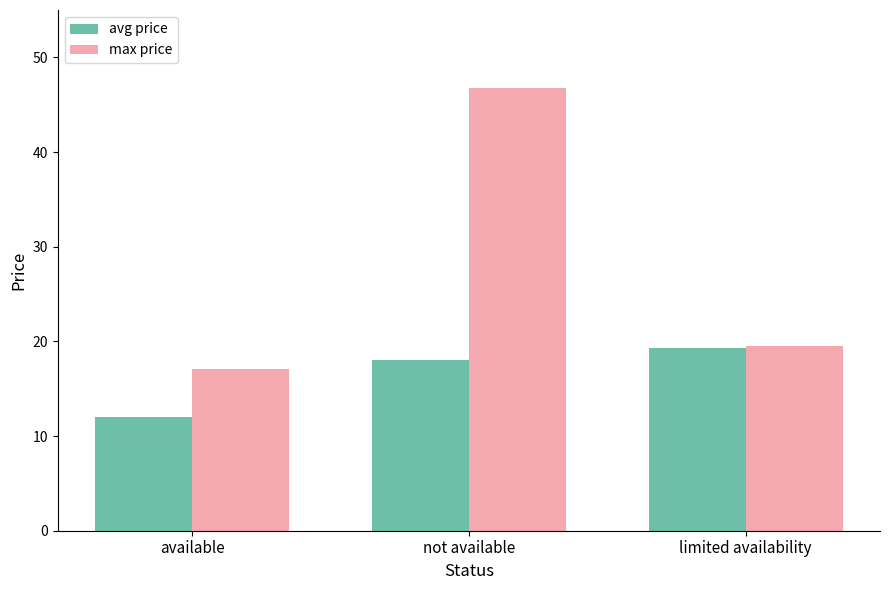

Which series changed the most between not available and limited availability?

max price